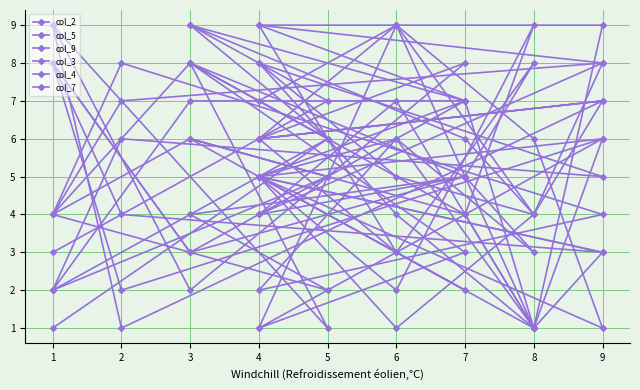

Reading left to right, what are all the values shown in this chart?

col_2: 8	5	4	8	4	5	3	8	2	6	5	1	4	6	9	7	3
col_5: 7	9	1	6	1	3	8	4	7	8	9	3	1	4	6	5	2
col_9: 5	6	1	9	9	7	7	2	6	5	8	4	1	7	9	6	2
col_3: 1	9	6	1	5	7	3	8	4	3	5	2	9	4	8	6	1
col_4: 4	7	1	3	5	2	6	4	8	4	2	6	3	5	8	1	9
col_7: 6	9	4	7	6	8	2	9	1	7	6	3	8	5	4	2	4